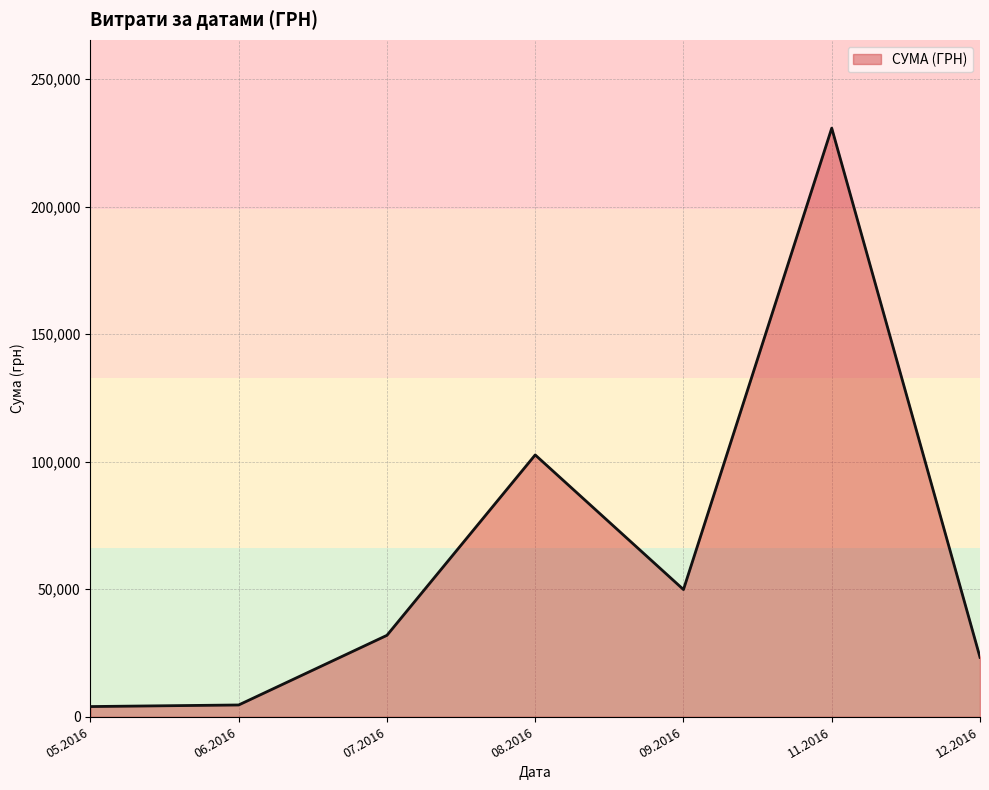

True or false: the data has more than 1 interior local peaks.

True